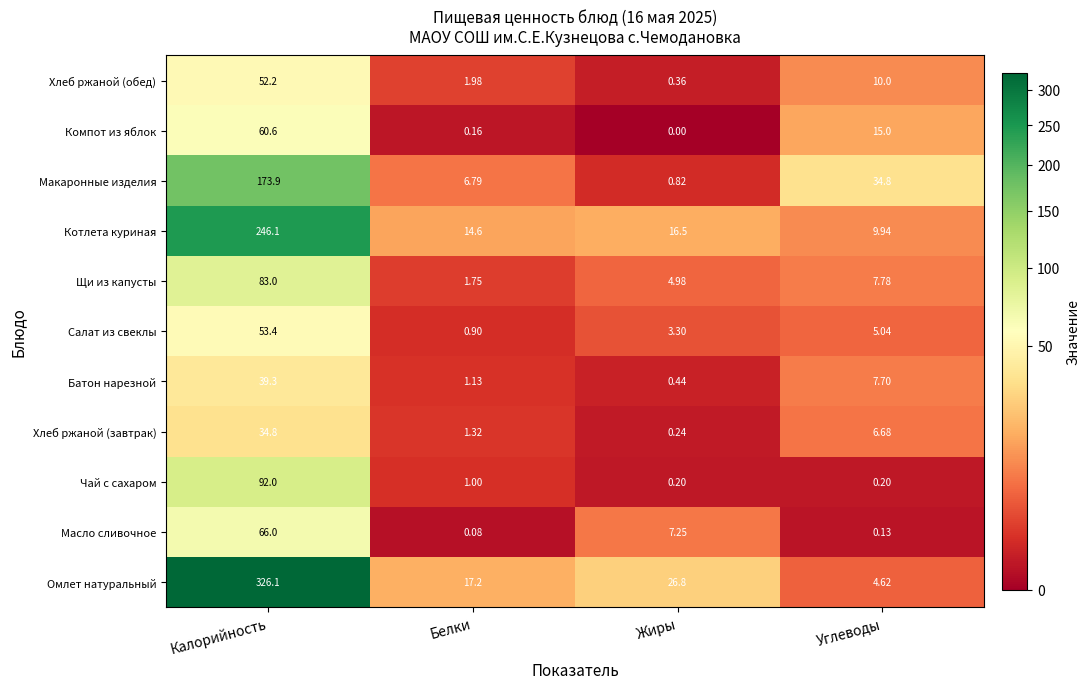

Where does the Батон нарезной series first go above 7?

Калорийность